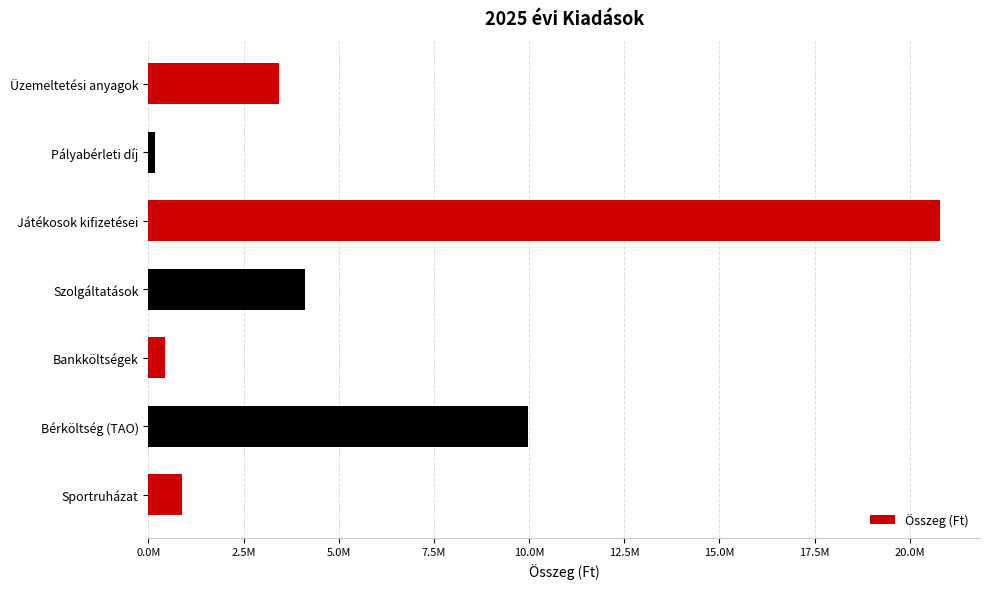

Does the chart contain any negative values?

No